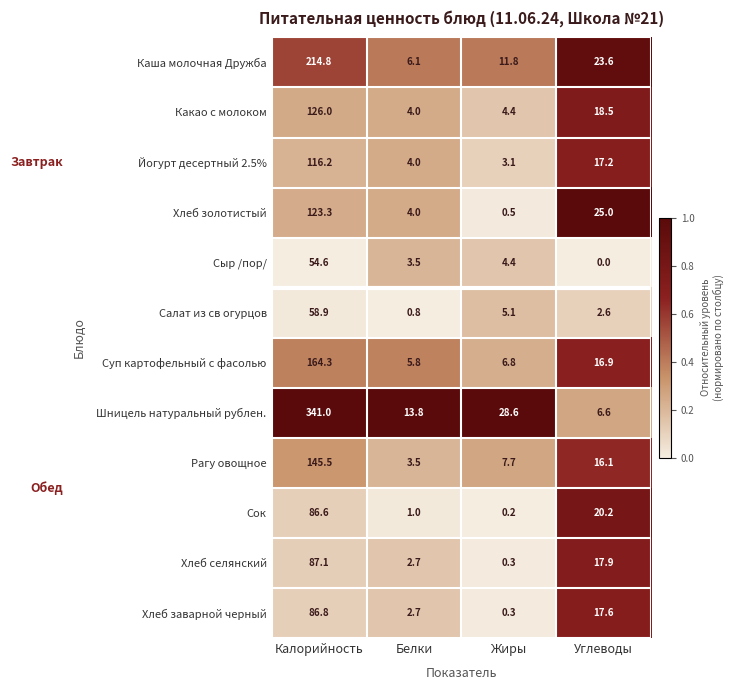

Which series has the largest range (max minus min)?

Шницель натуральный рублен.